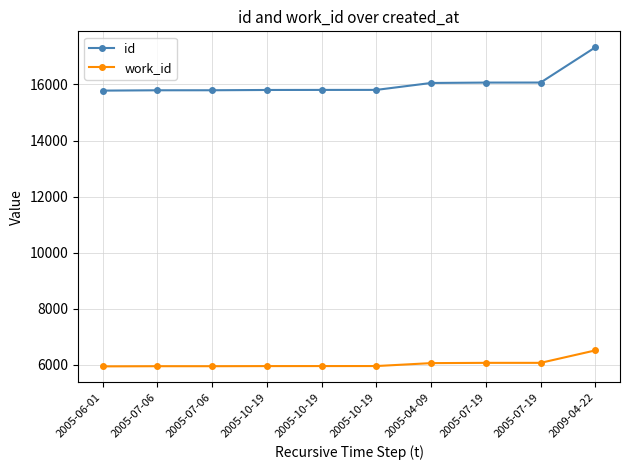

What is the minimum value for work_id?

5943